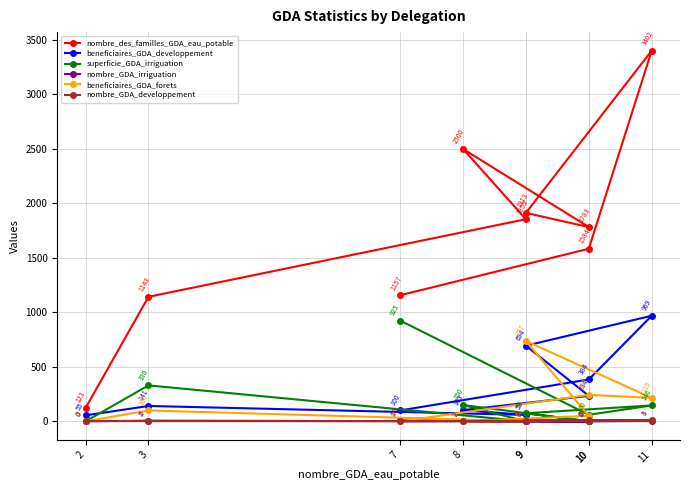

Which label corresponds to the largest value in the chart?

11